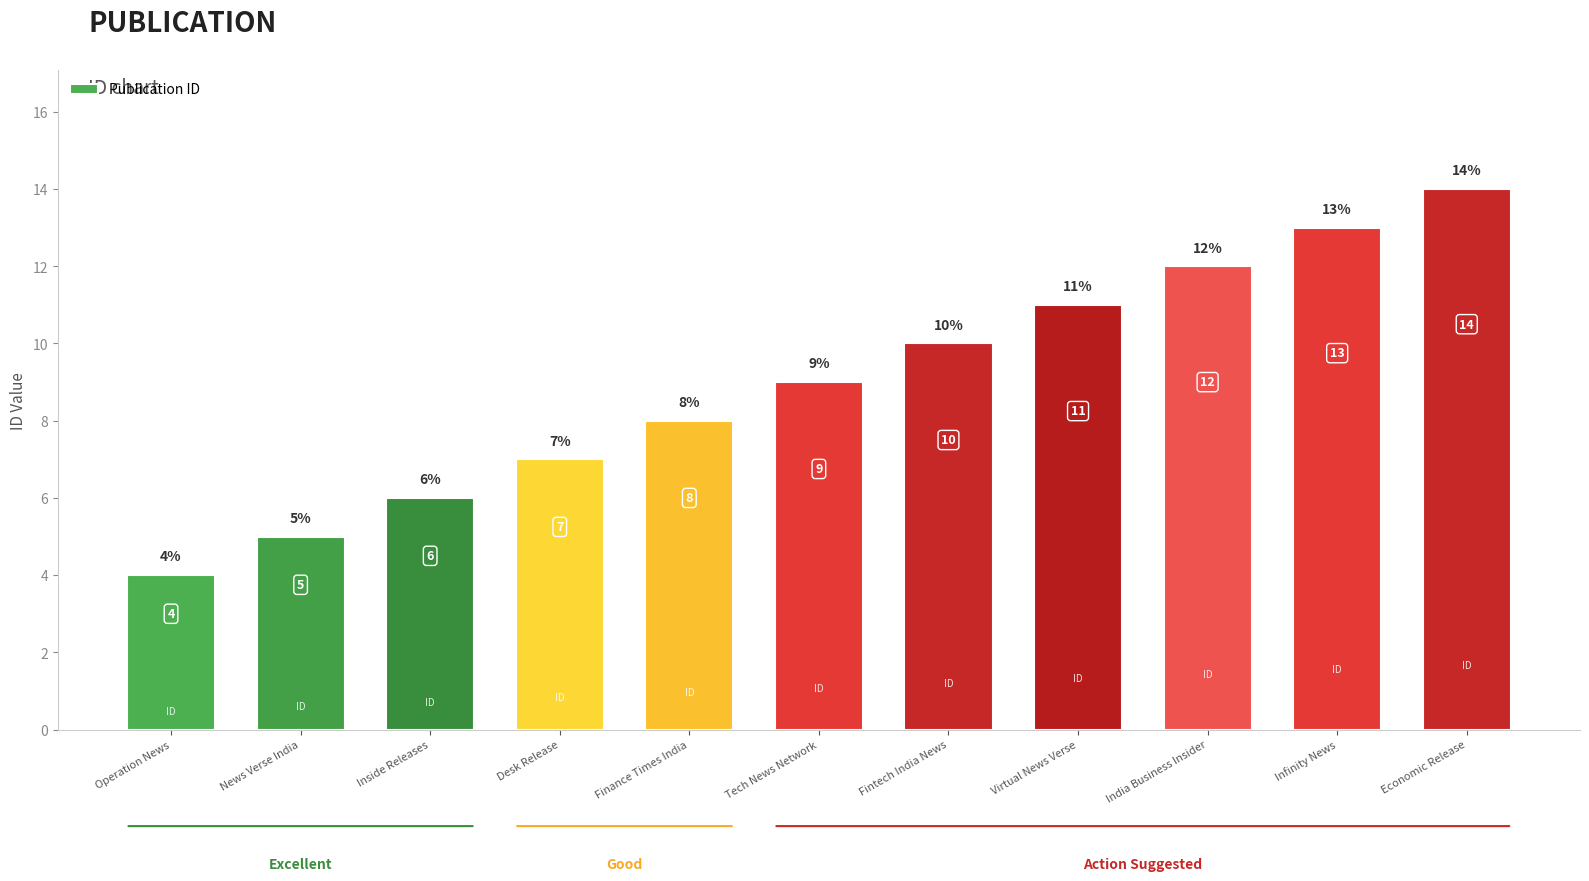

What is the label of the 3rd bar from the right?

India Business Insider